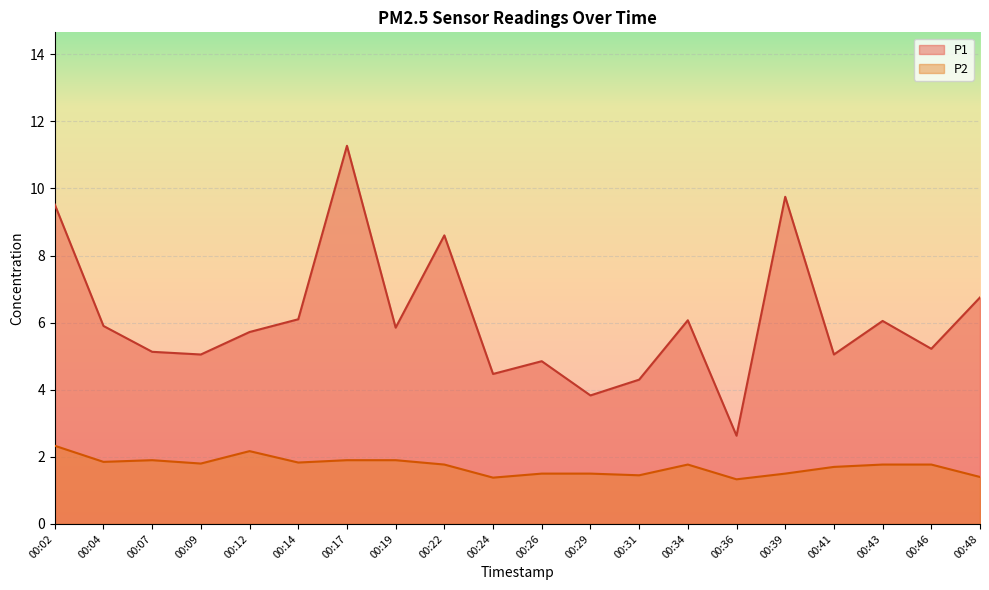

What is the approximate value of P1 at 00:31?

4.3